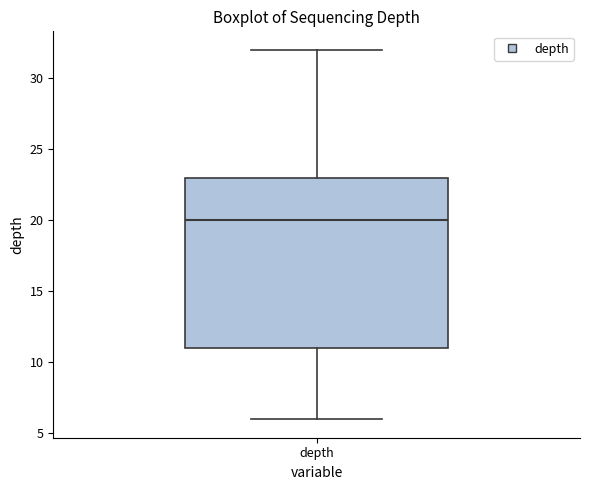

Read this box plot against the y-axis: the position of the median line, the range covered by the box, and the ends of both whiskers. The values are not printed on the chart, so give them approximately, as read against the axis.

median 20, box 11 to 23, whiskers 6 to 32